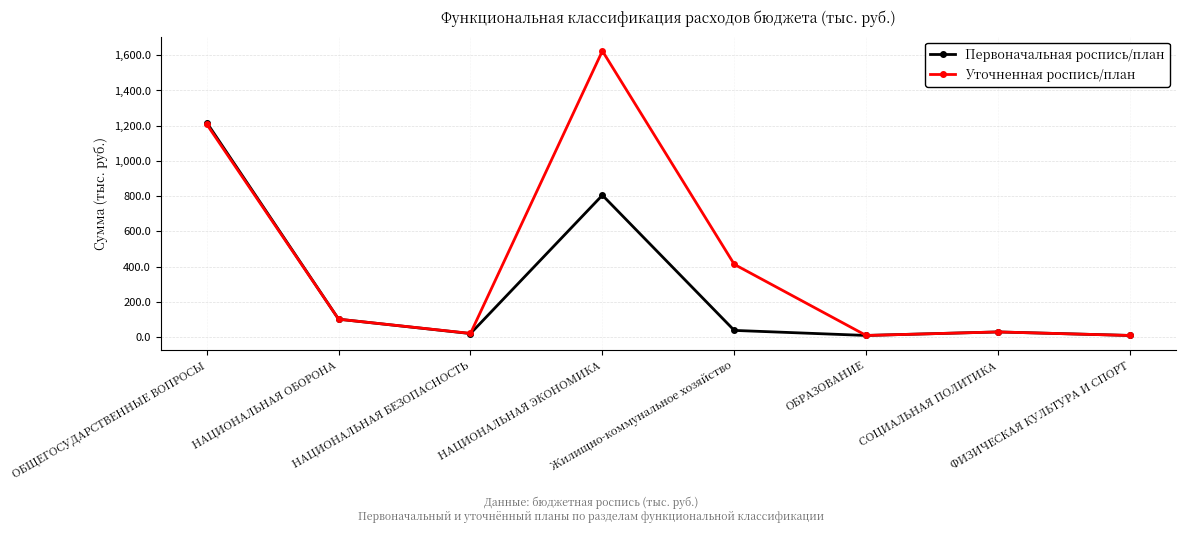

Read the Первоначальная роспись/план value at Жилищно-коммунальное хозяйство.

38.7